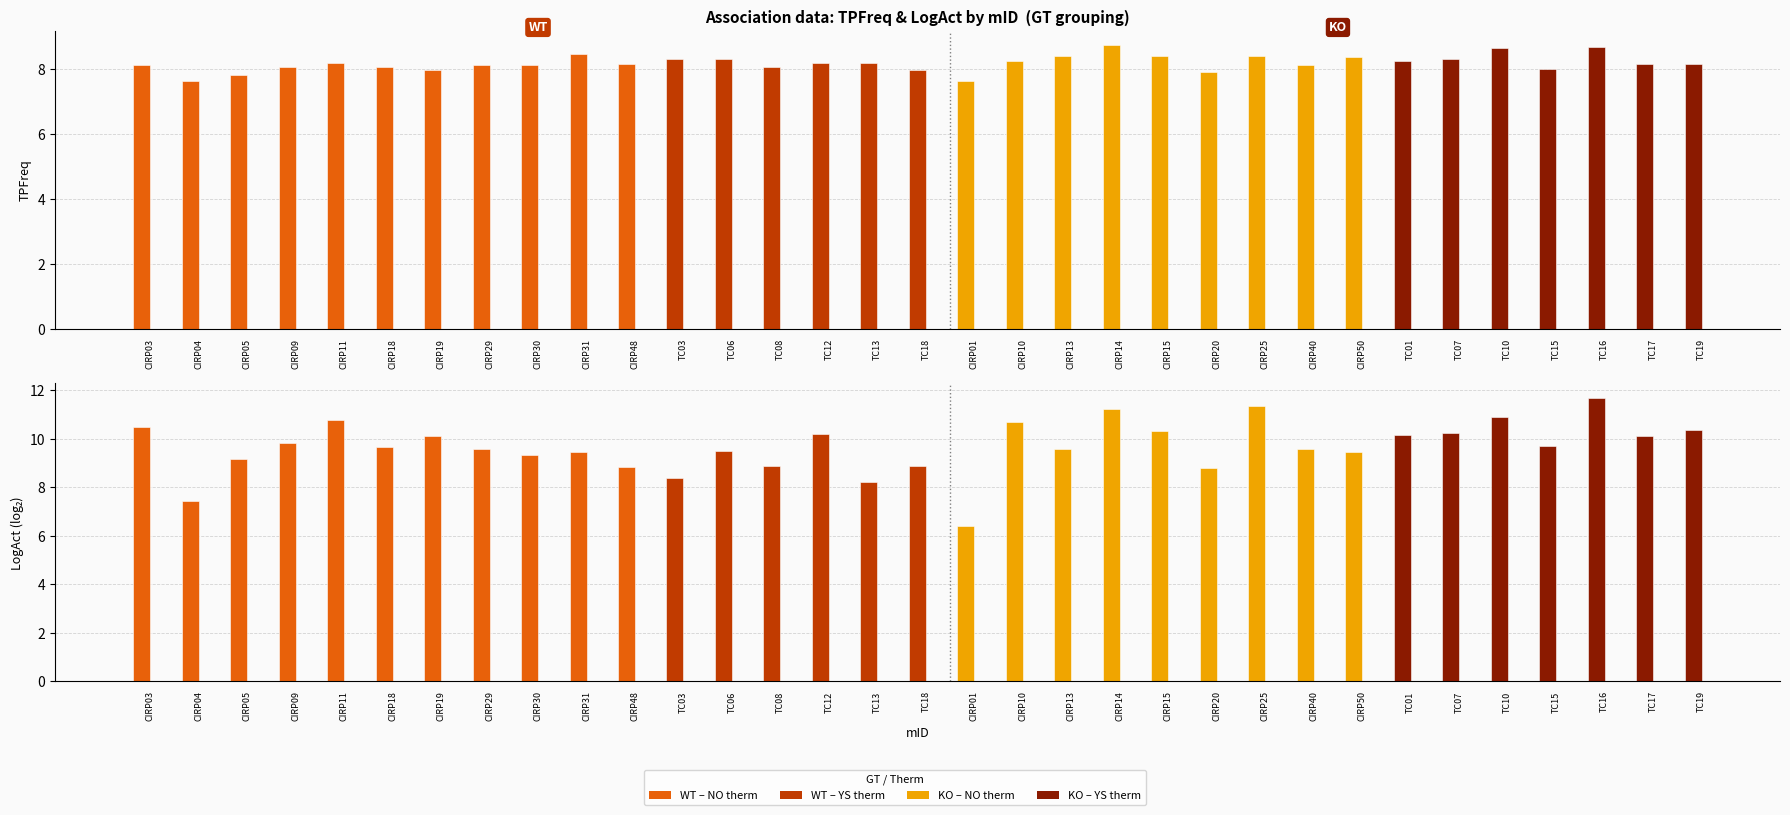

How many values in the LogAct (WT/KO) series are below 9?

8